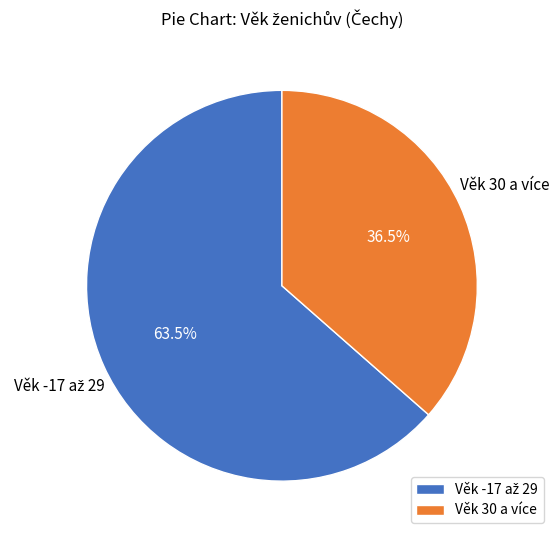

Count the number of slices in the pie.

2